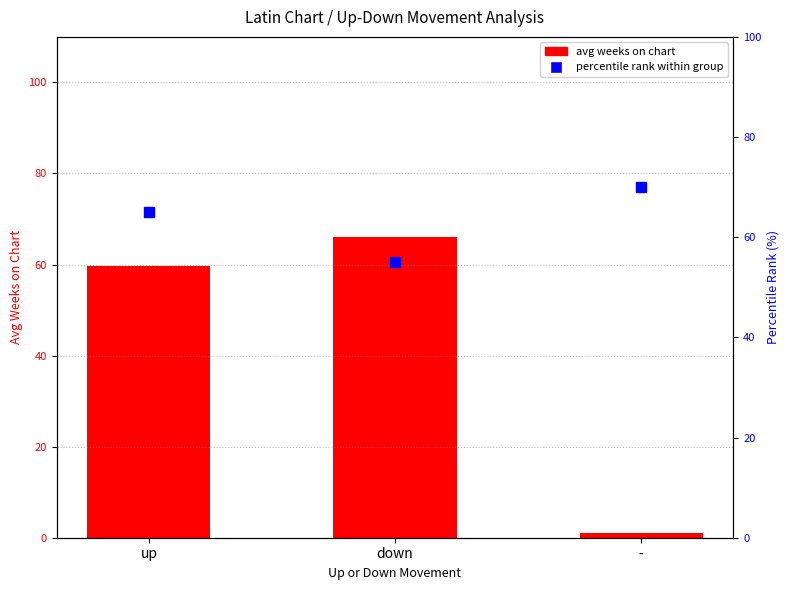

Which series has the largest Y range (max minus min)?

avg weeks on chart